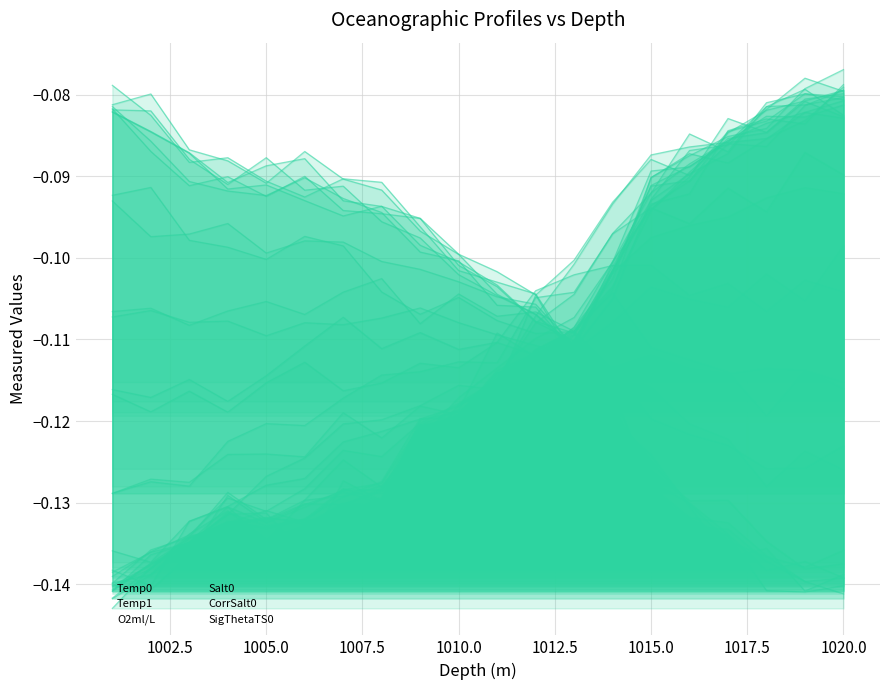

True or false: Temp1 and CorrSalt0 intersect in this chart.

True